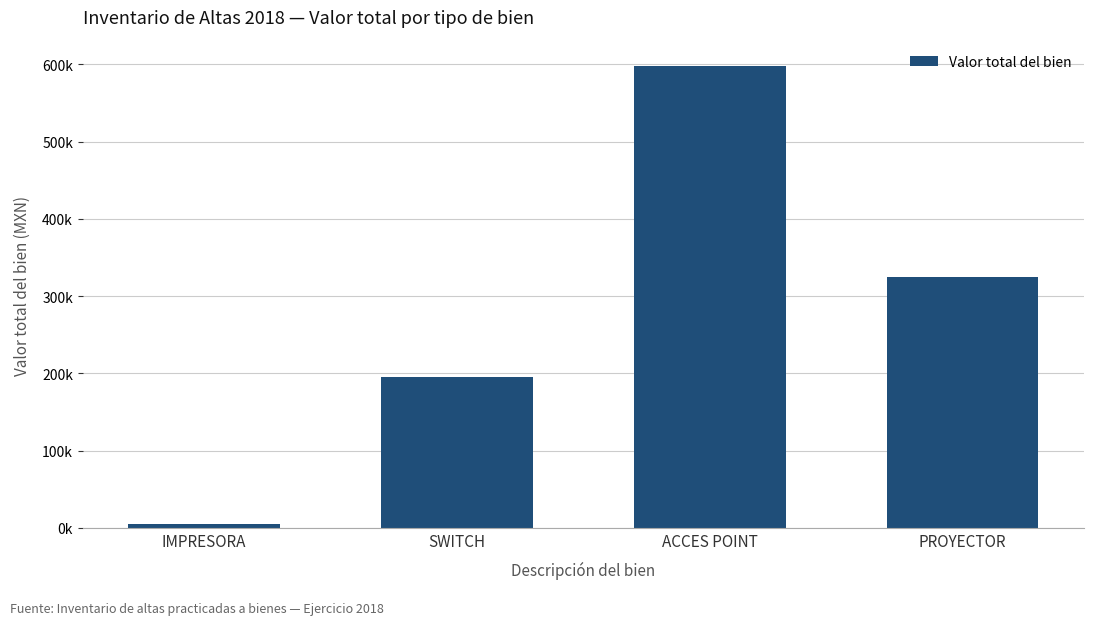

Approximately how many times larger is the value at SWITCH compared to IMPRESORA?

35.8